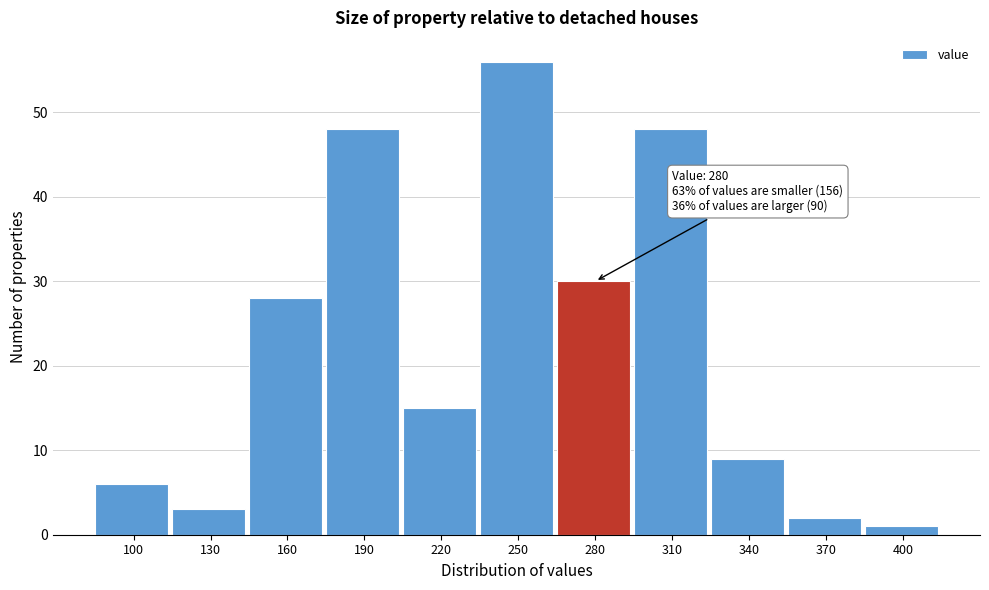

Reading left to right, what are all the values shown in this chart?

100=6	130=3	160=28	190=48	220=15	250=56	280=30	310=48	340=9	370=2	400=1